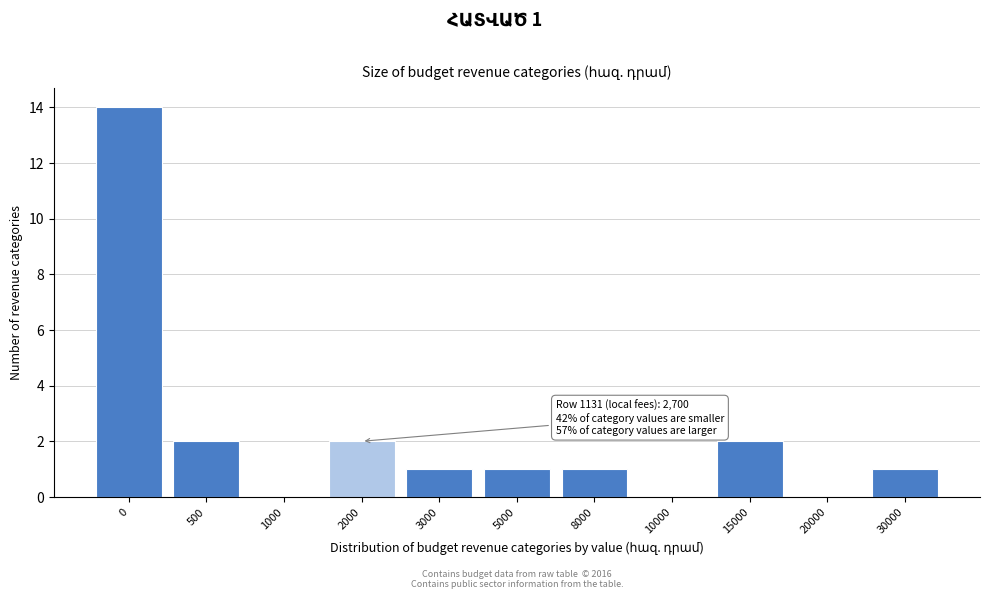

Reading left to right, list all the values displayed in this chart.

0=14	500=2	1000=0	2000=2	3000=1	5000=1	8000=1	10000=0	15000=2	20000=0	30000=1